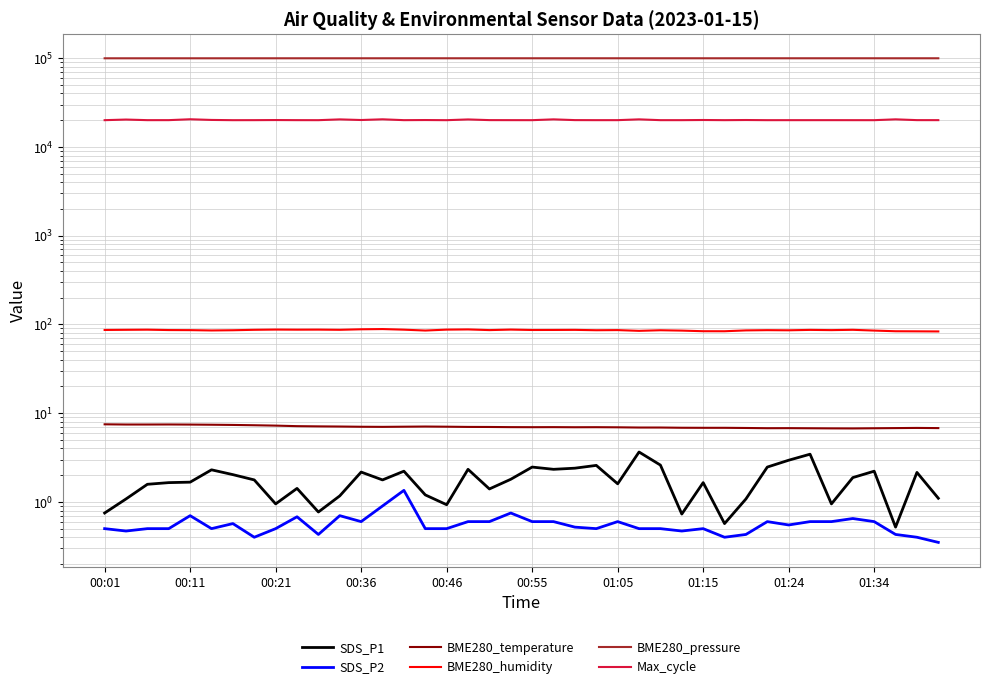

True or false: BME280_temperature and Max_cycle intersect in this chart.

False